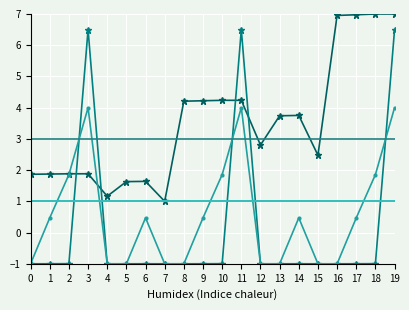

How many lines are shown in the chart?

6